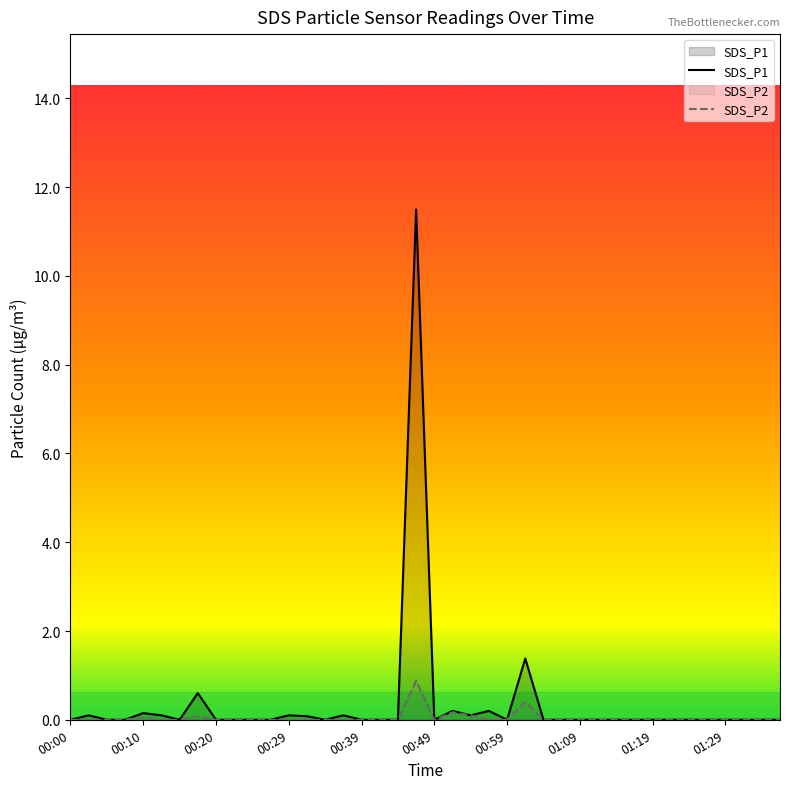

Rank the series by their maximum value, from lowest to highest.

SDS_P2, SDS_P1